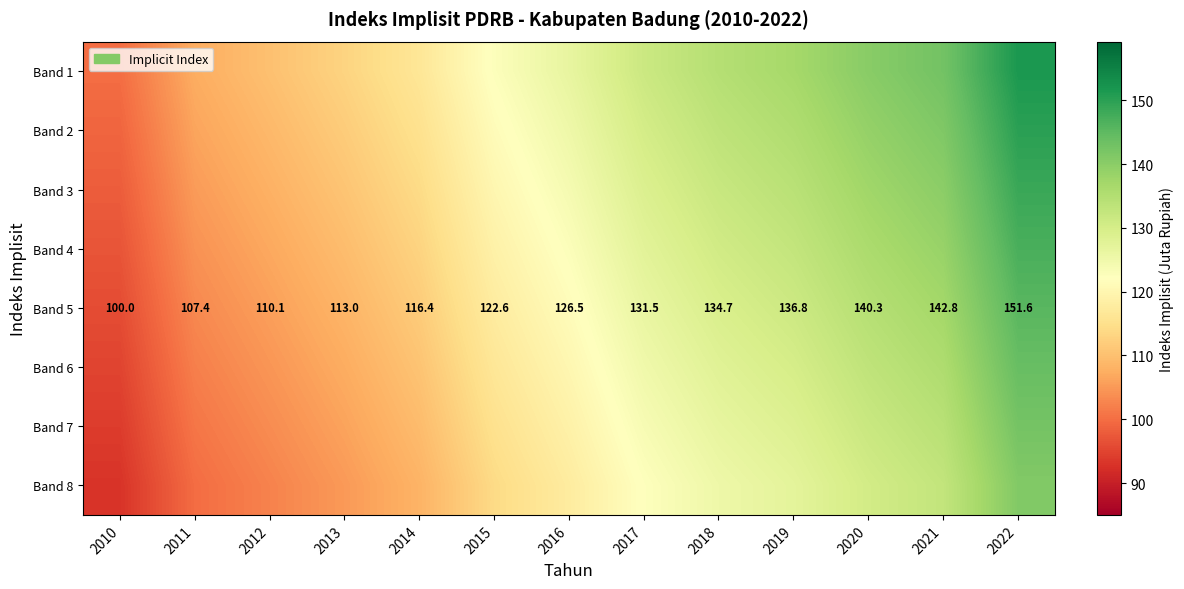

At how many categories does at least one series exceed 141?

2